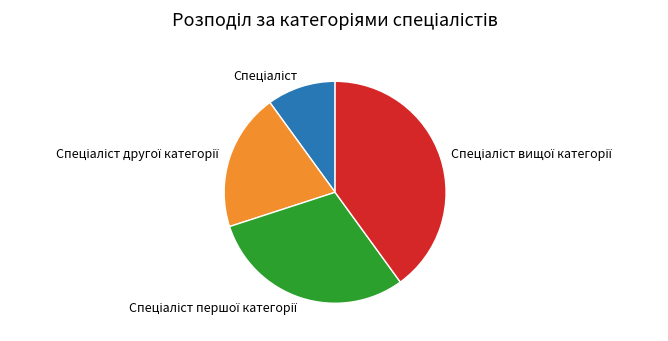

Is there a majority slice in this chart?

No